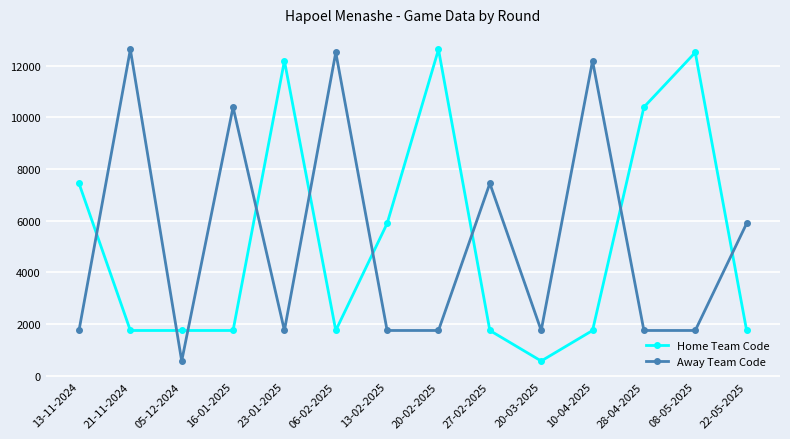

What is the minimum value for Home Team Code?

569